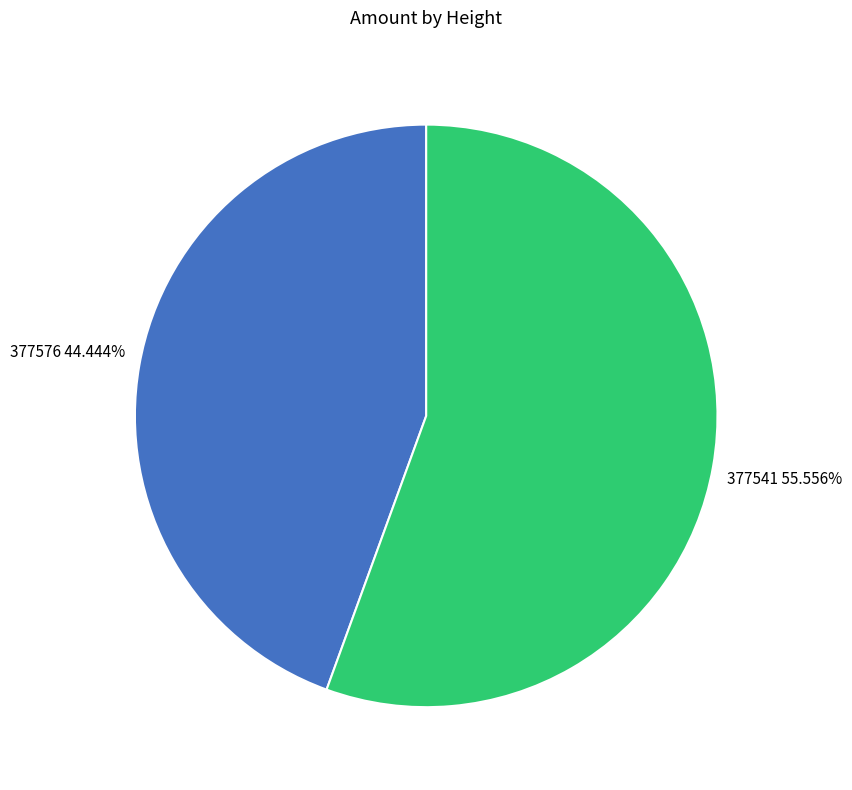

How many slices are in this pie chart?

2